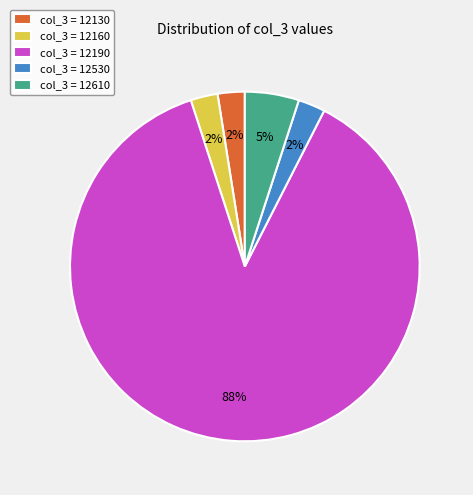

How many segments does this pie chart have?

5